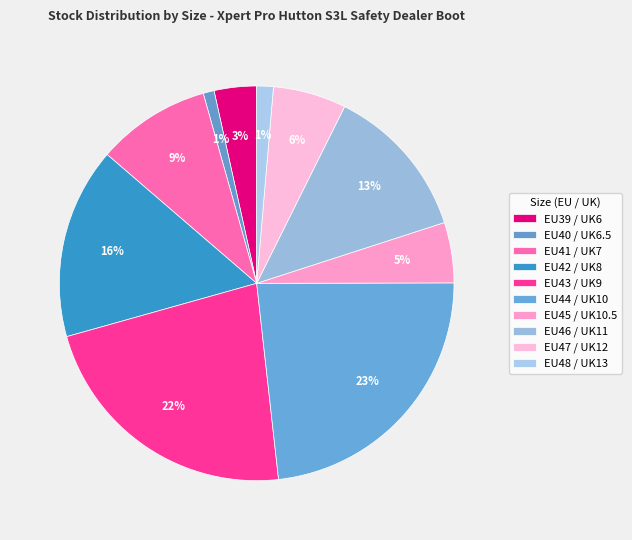

How many slices are in this pie chart?

10